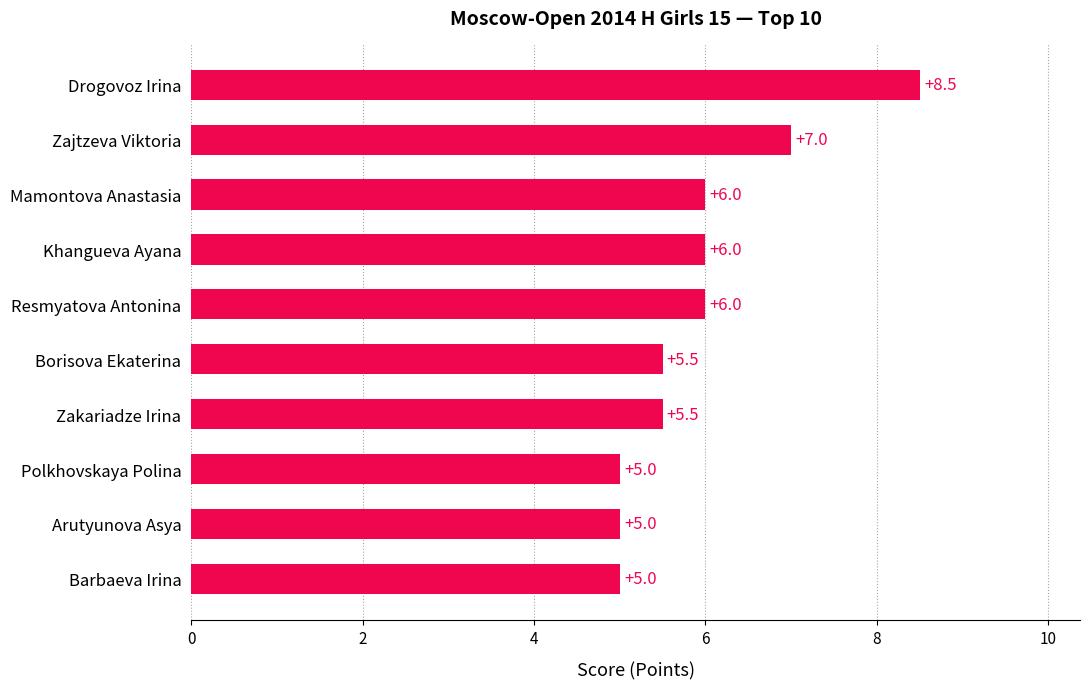

Does the chart contain any negative values?

No